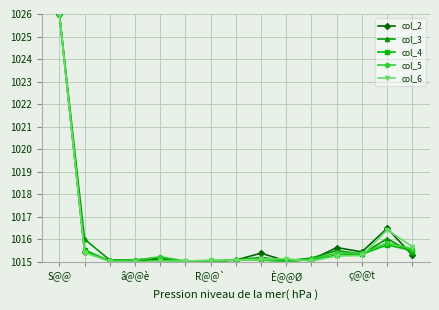

What is the value of the col_3 point at the 6th from the left?

1015.0